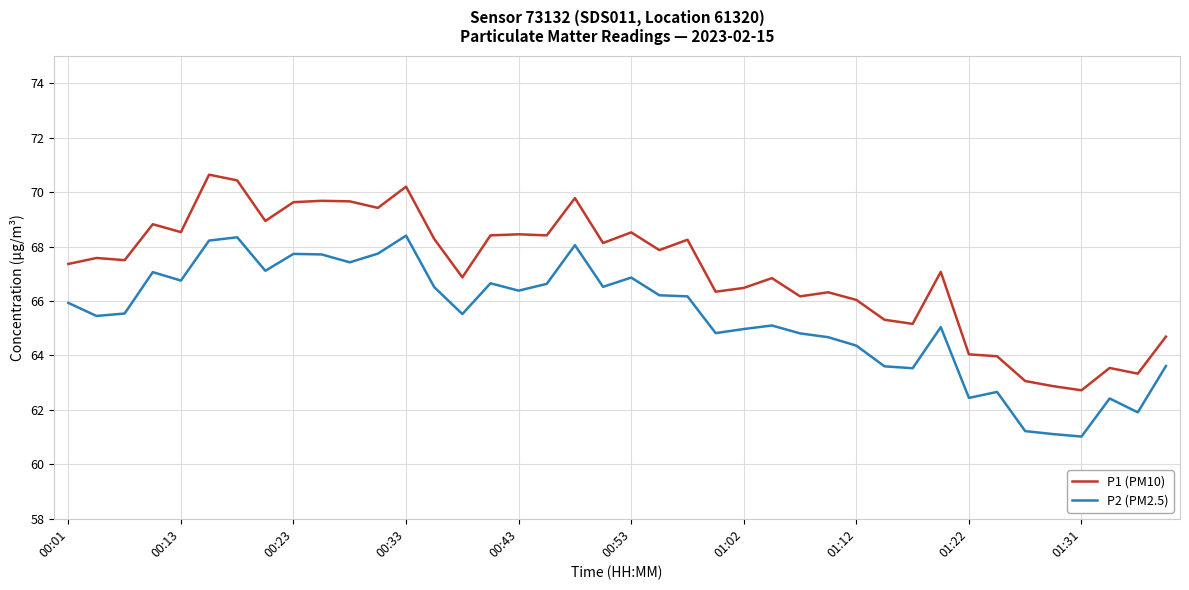

What is the highest value of the P2 (PM2.5) series?

68.4